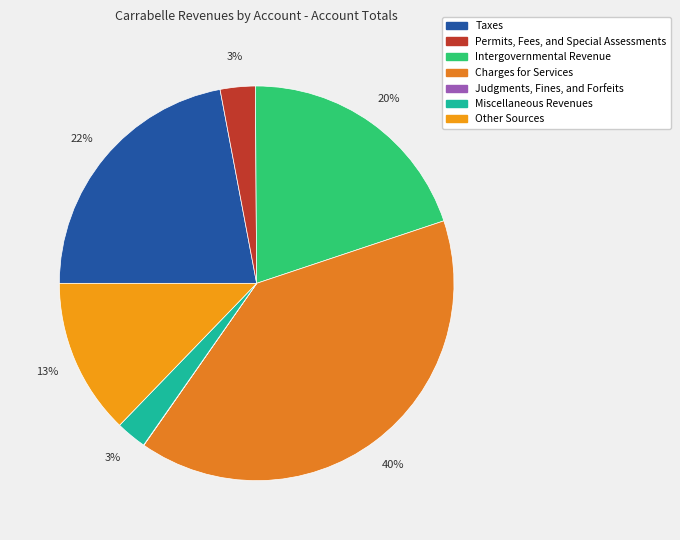

How many segments does this pie chart have?

7